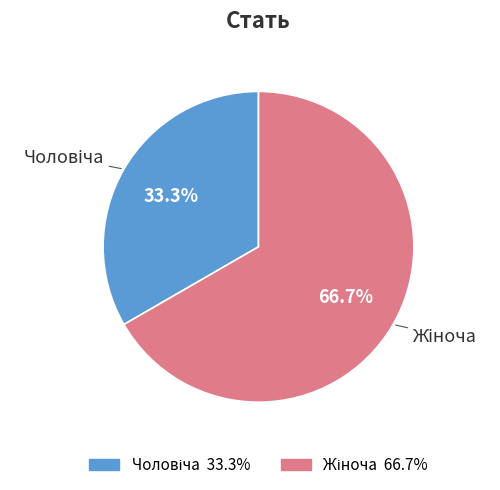

Does any single category account for the majority?

Yes